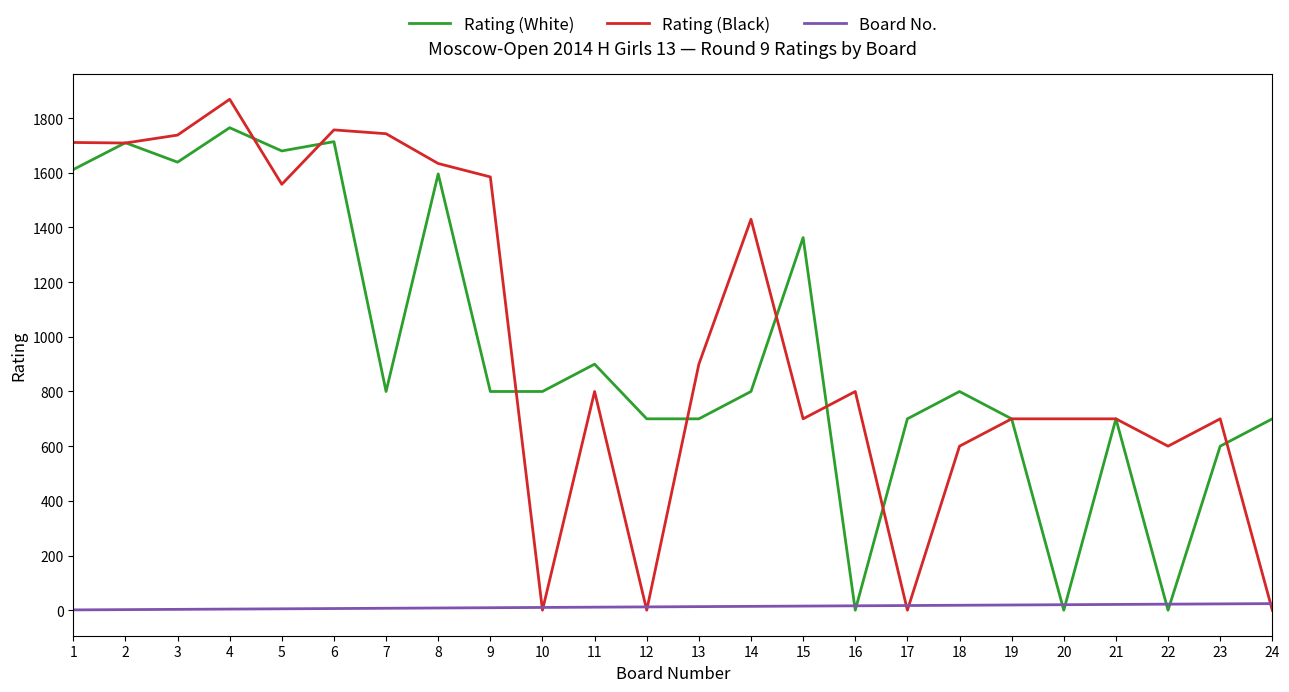

Rank the series by their maximum value, from highest to lowest.

Rating (Black), Rating (White), Board No.